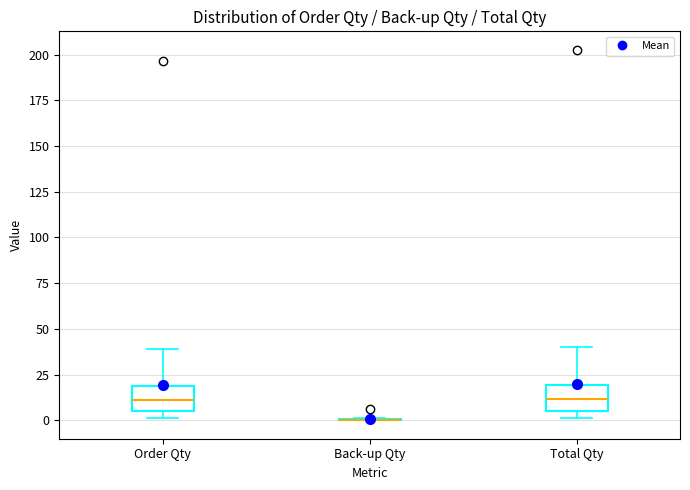

Reading left to right, read every box against the y-axis: the position of its median line, the range the box covers, and the ends of its whiskers. The values are not printed on the chart, so give them approximately, as read against the axis.

Order Qty: median 10, box 5 to 20, whiskers 0 to 40
Back-up Qty: box collapsed to a line at 0, whiskers 0 to 0
Total Qty: median 10, box 5 to 20, whiskers 0 to 40